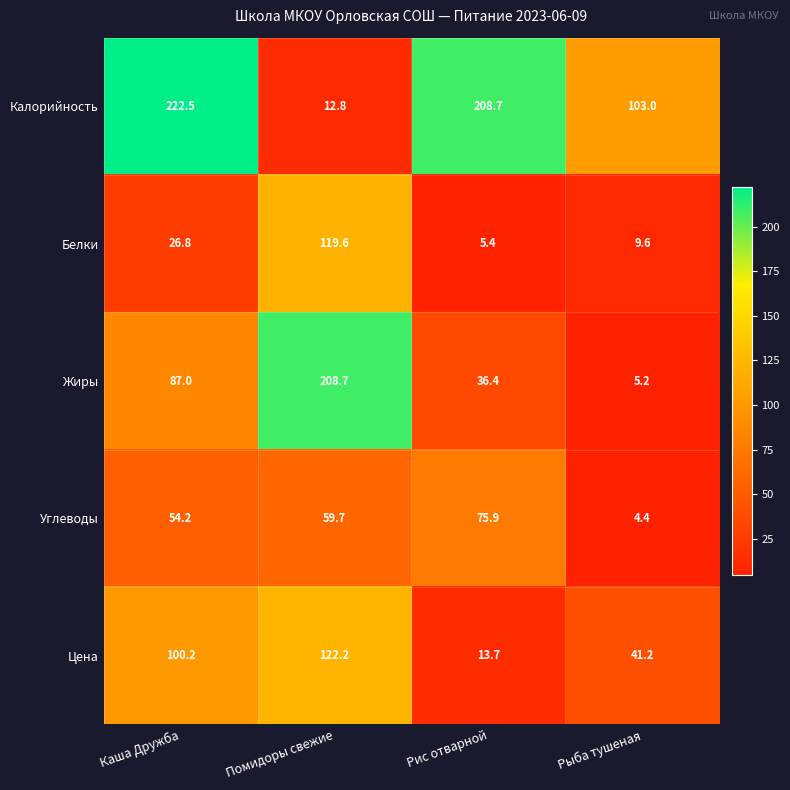

Which series has the largest total across all categories?

Калорийность